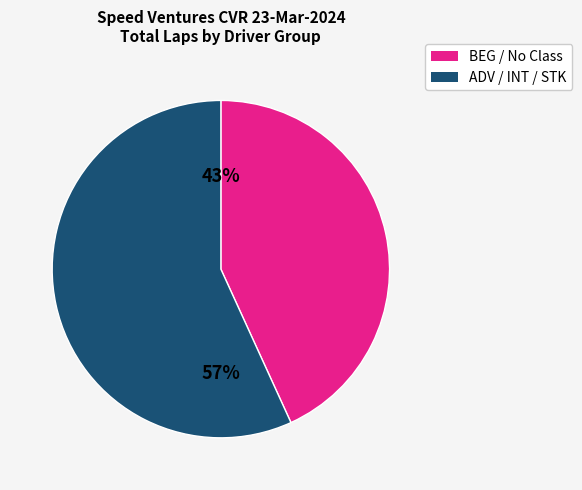

To the nearest percent, what is the average slice percentage?

50%